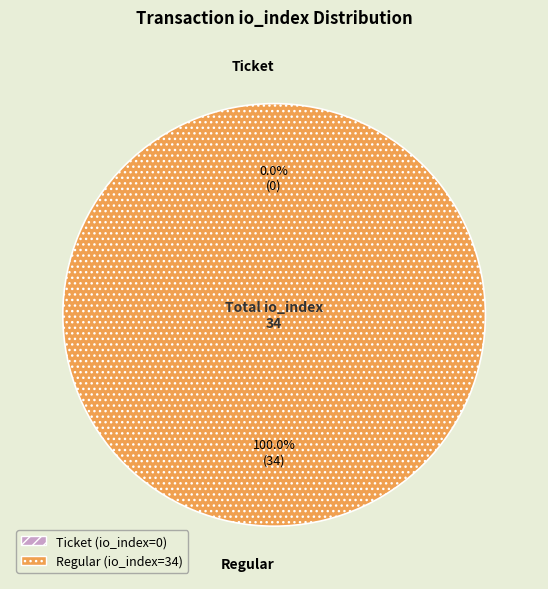

True or false: io_index_0 accounts for 1% of the total.

False